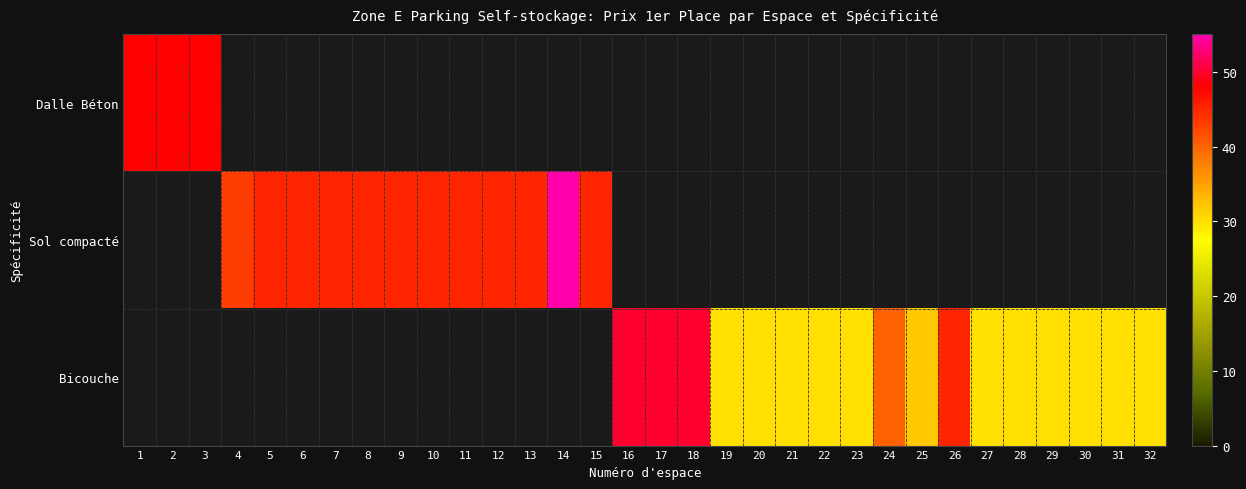

Which series changed the most between 25 and 31?

Bicouche